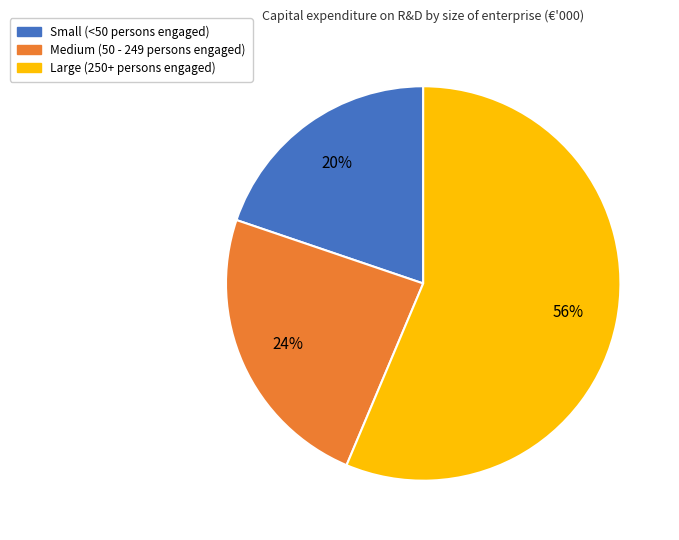

To the nearest percent, what is the average slice percentage?

33%